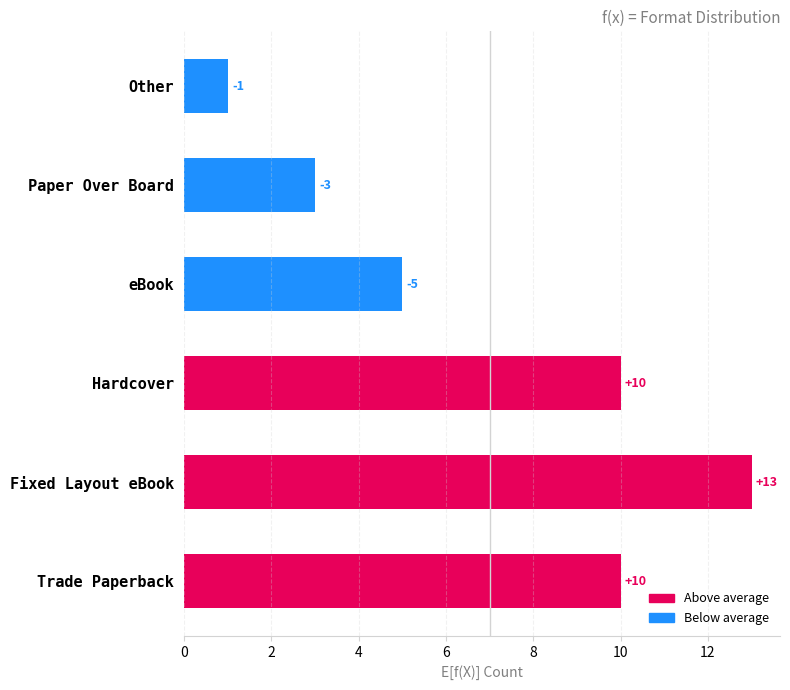

Does the chart contain stacked bars?

No